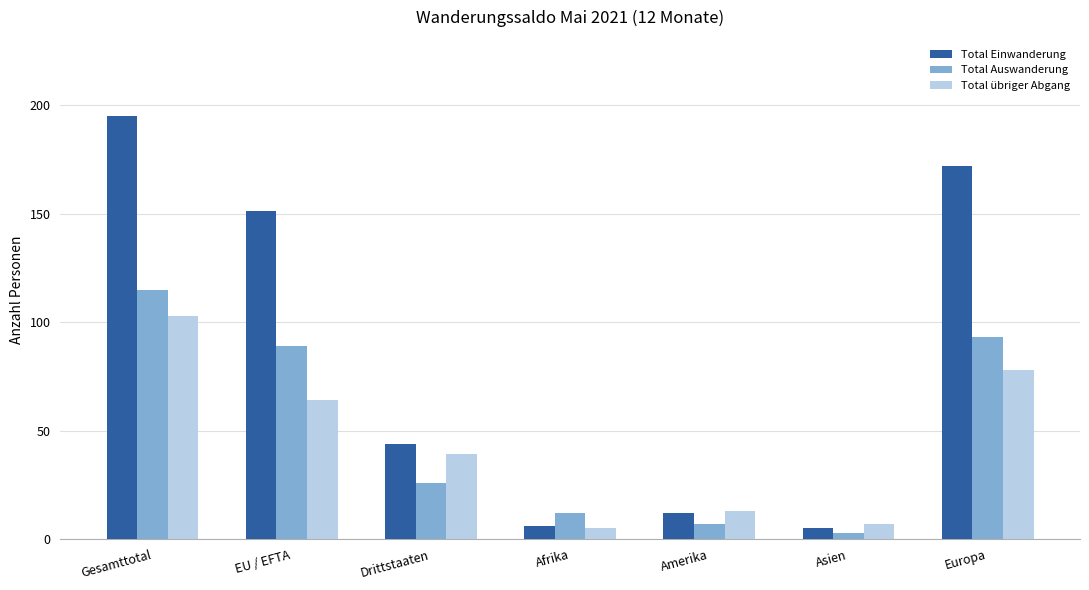

What is the label of the 4th bar from the left?

Afrika